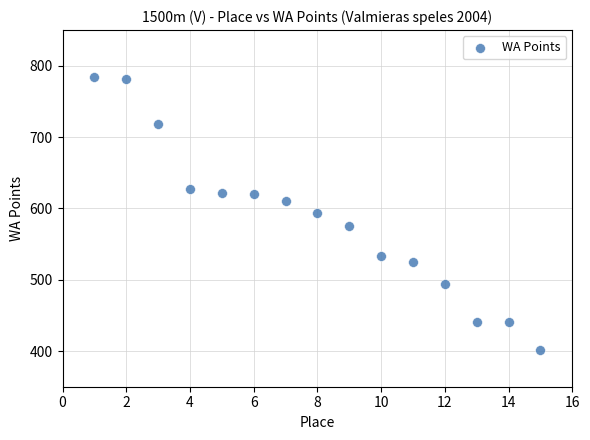

What is the range of Y values (max minus min)?

382